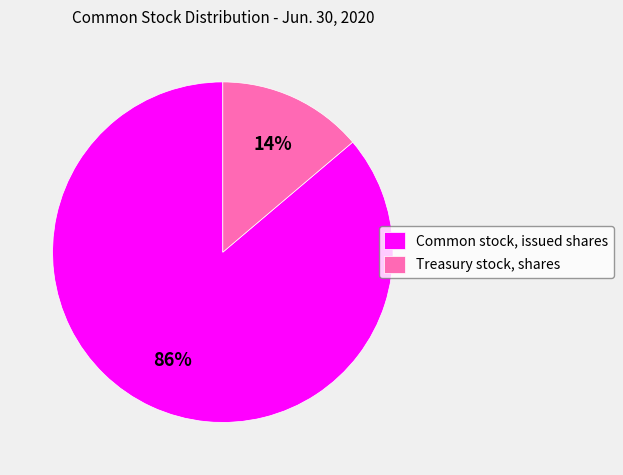

Do Common stock, issued shares and Treasury stock, shares together represent more than half of the pie?

Yes